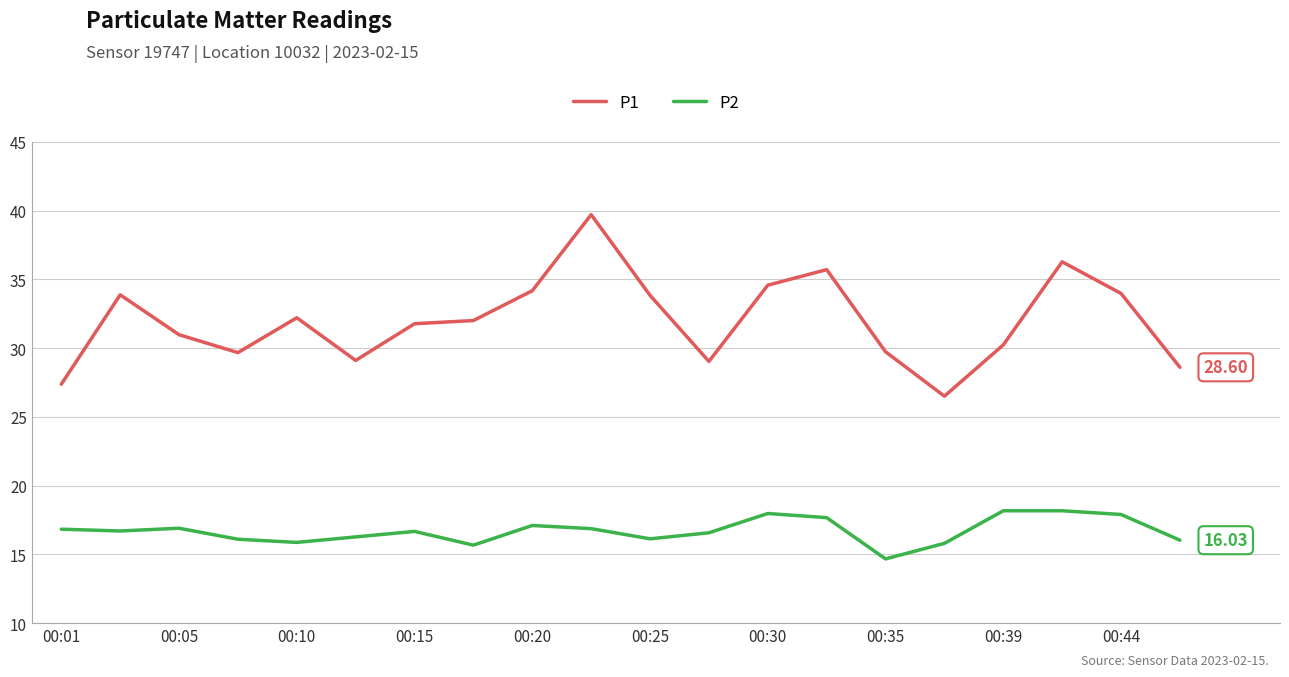

True or false: P2 and P1 intersect in this chart.

False